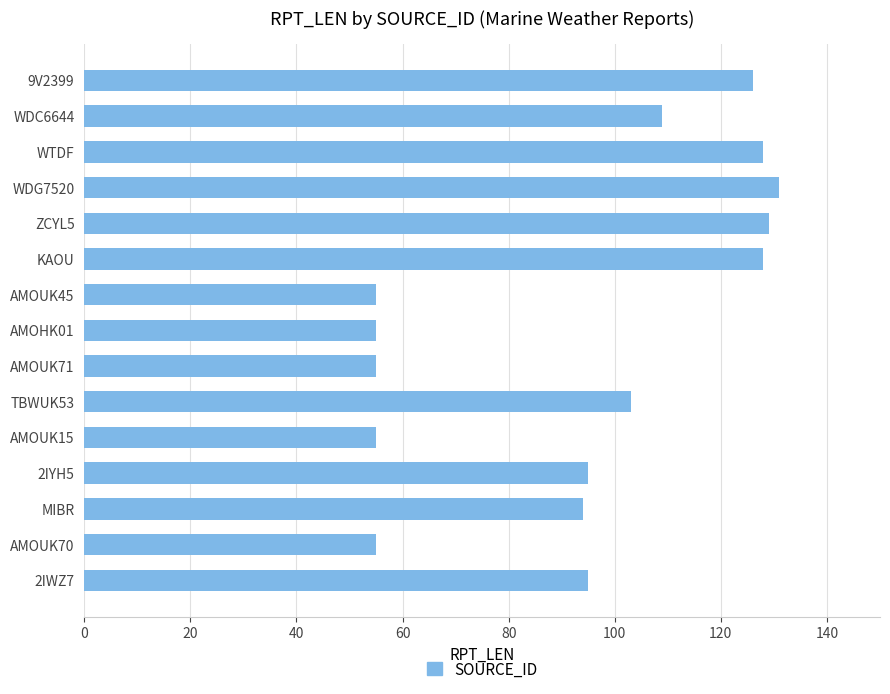

Approximately how many times larger is the value at MIBR compared to AMOUK71?

1.7